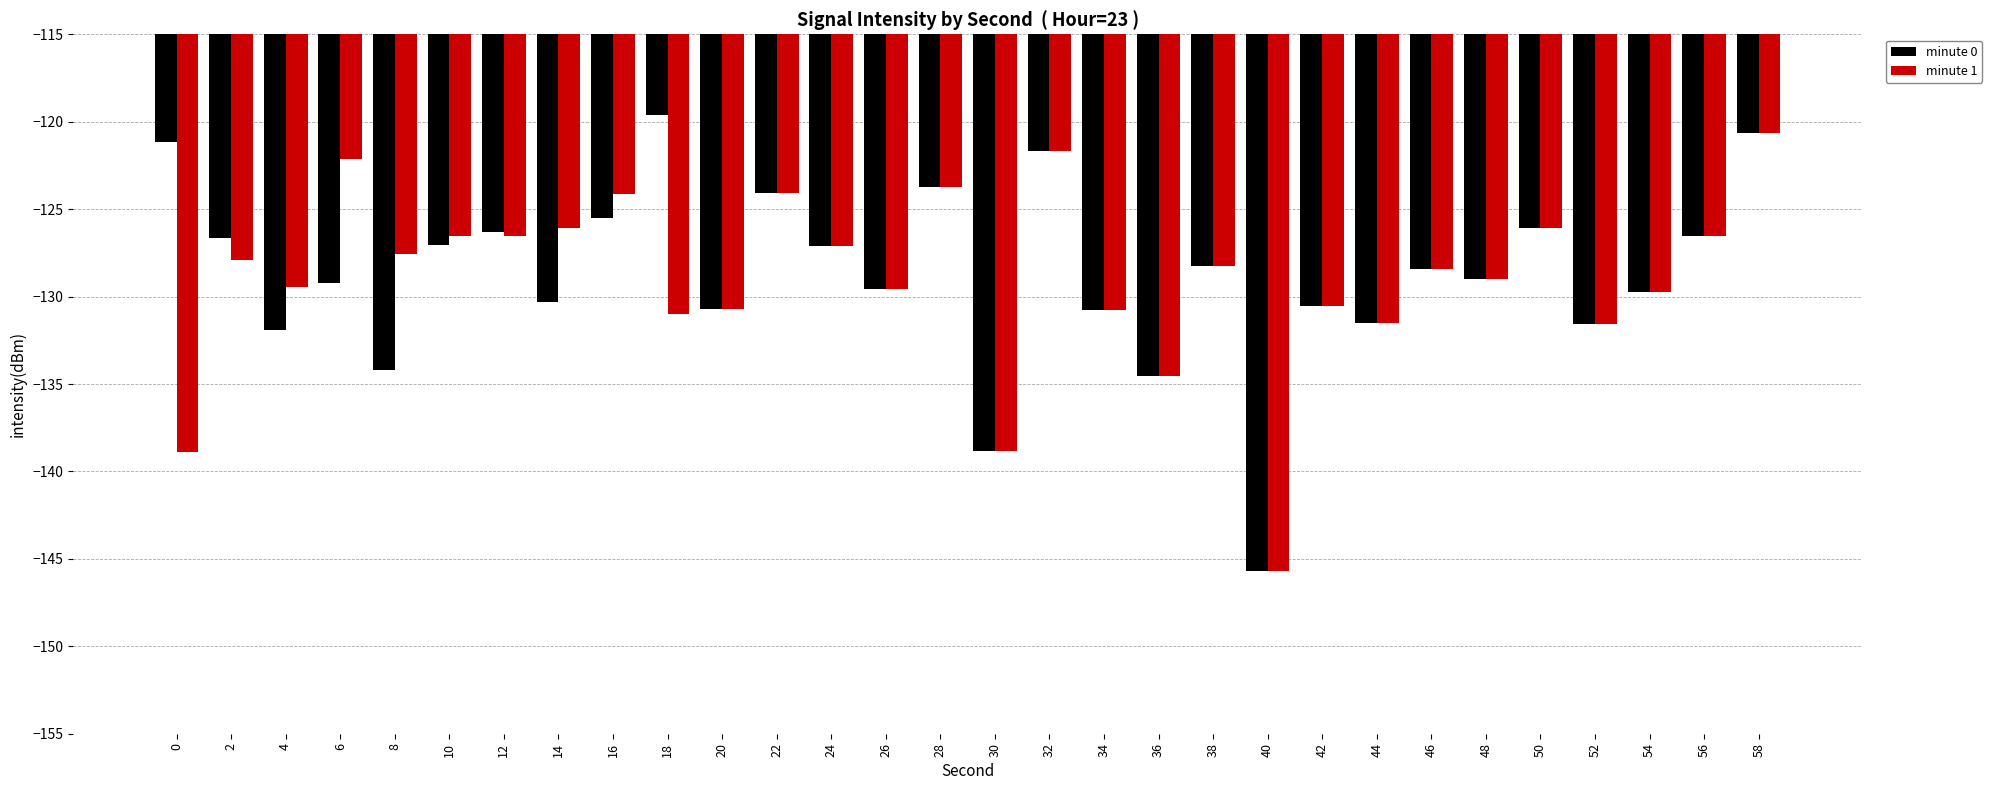

How many groups of bars are there?

30